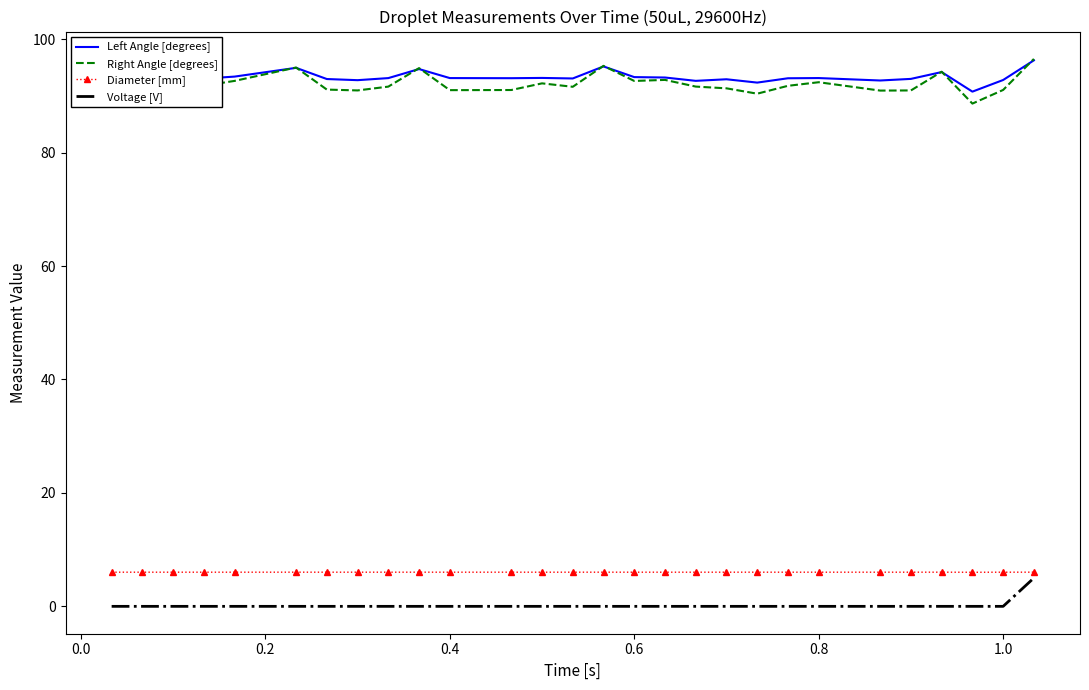

What is the maximum value shown in the chart?

96.5